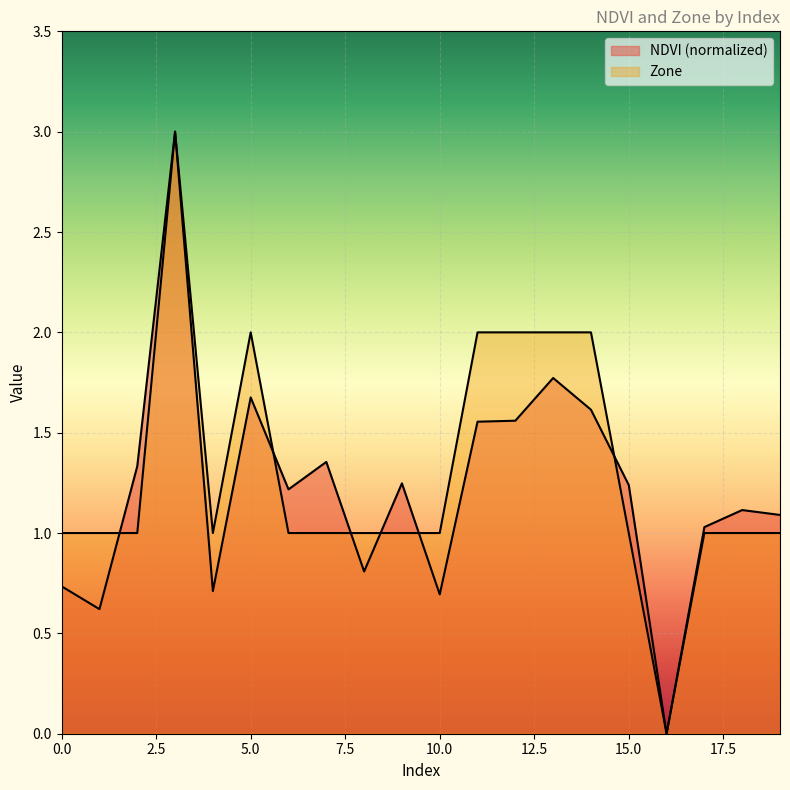

Reading right to left, extract all data points from this chart.

NDVI: 1.1	1.1	1.0	0.0	1.2	1.6	1.8	1.6	1.6	0.7	1.2	0.8	1.4	1.2	1.7	0.7	3.0	1.3	0.6	0.7
Zone: 1.0	1.0	1.0	0.0	1.0	2.0	2.0	2.0	2.0	1.0	1.0	1.0	1.0	1.0	2.0	1.0	3.0	1.0	1.0	1.0